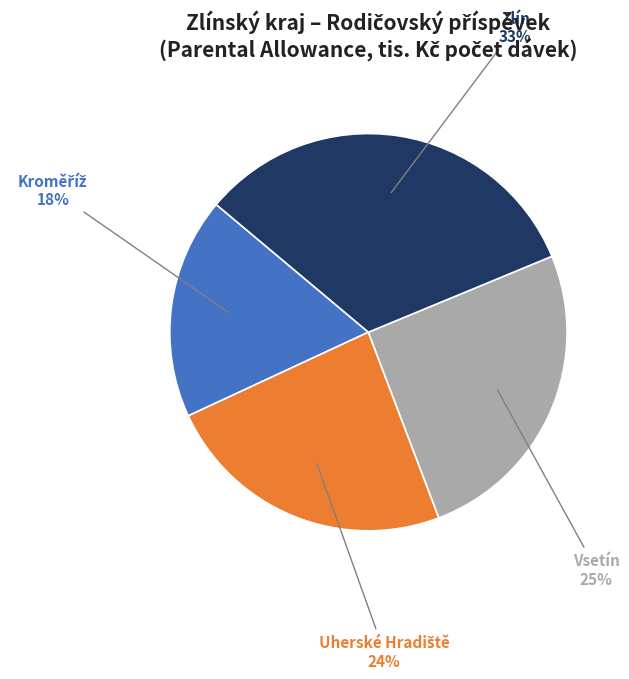

Is it true that Vsetín is 25% of the pie?

True